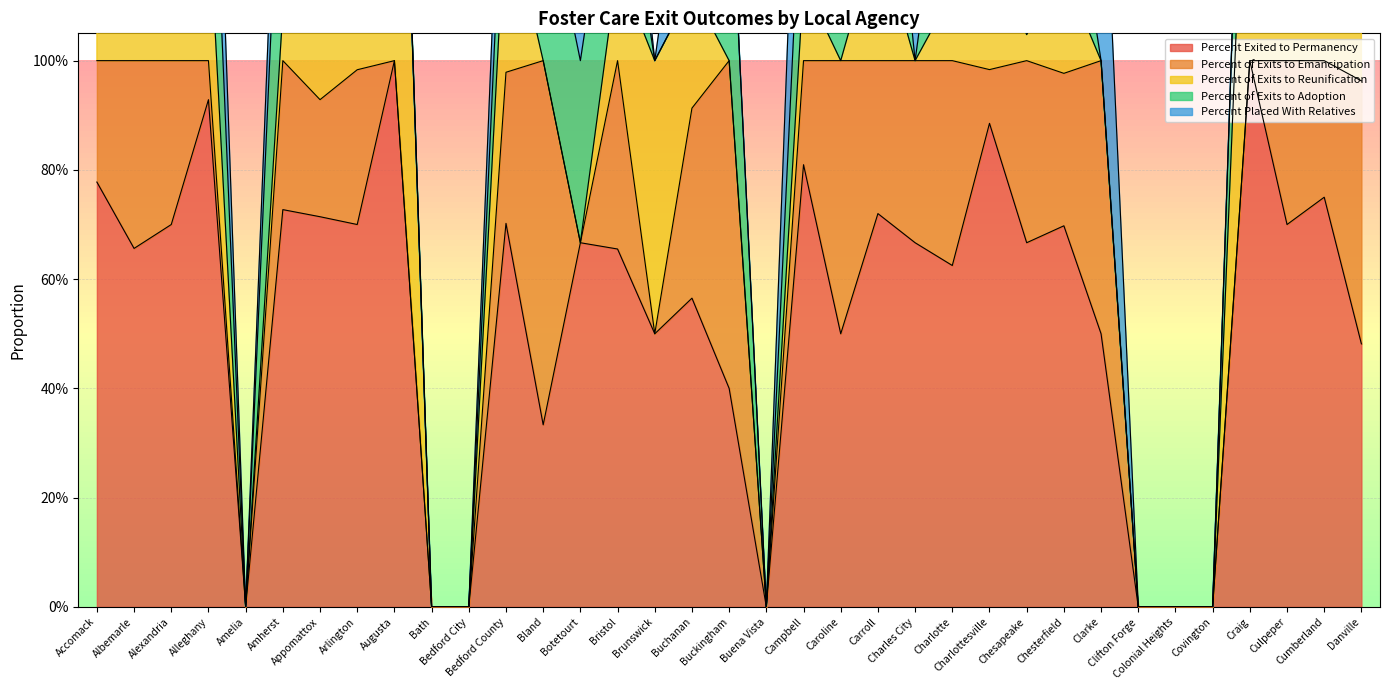

How many data points in Percent of Exits to Adoption are above 0?

21